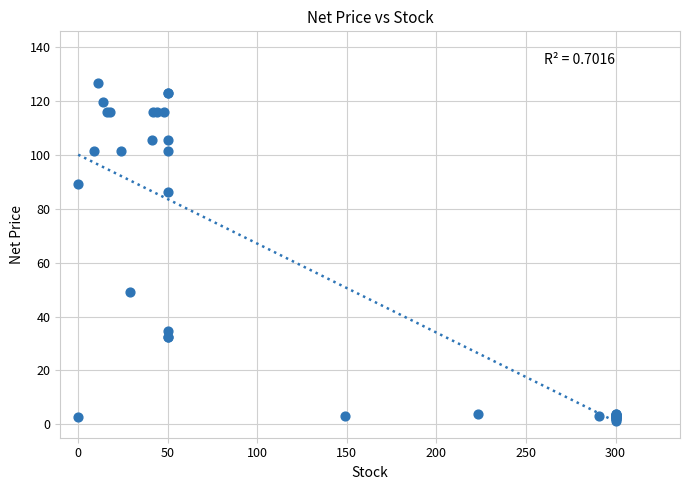

What Y value in the scatter plot is closest to 63?

49.0